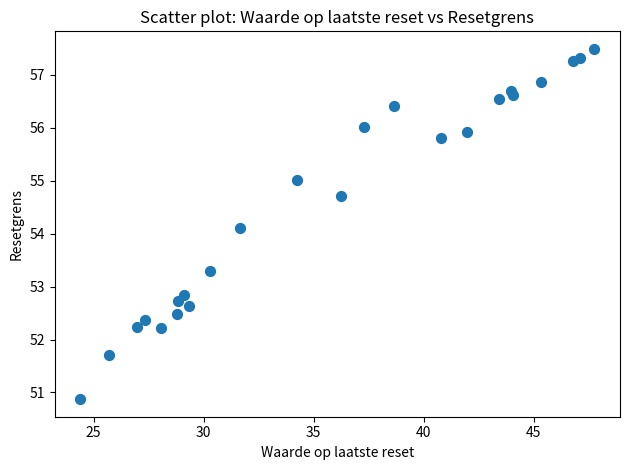

What is the range of Y values (max minus min)?

6.6